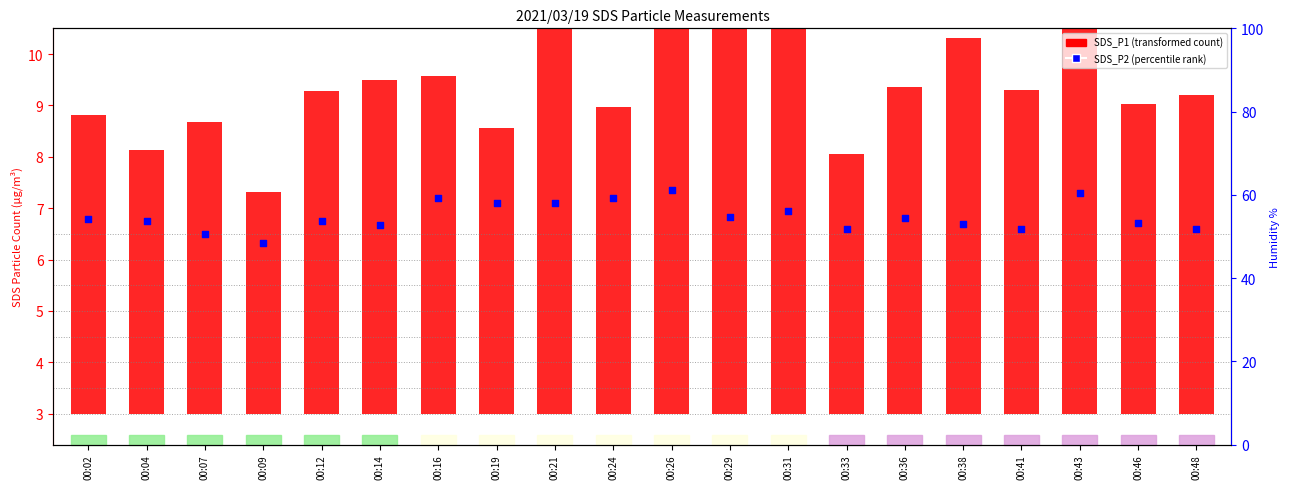

Which series has the largest total across all categories?

Humidity